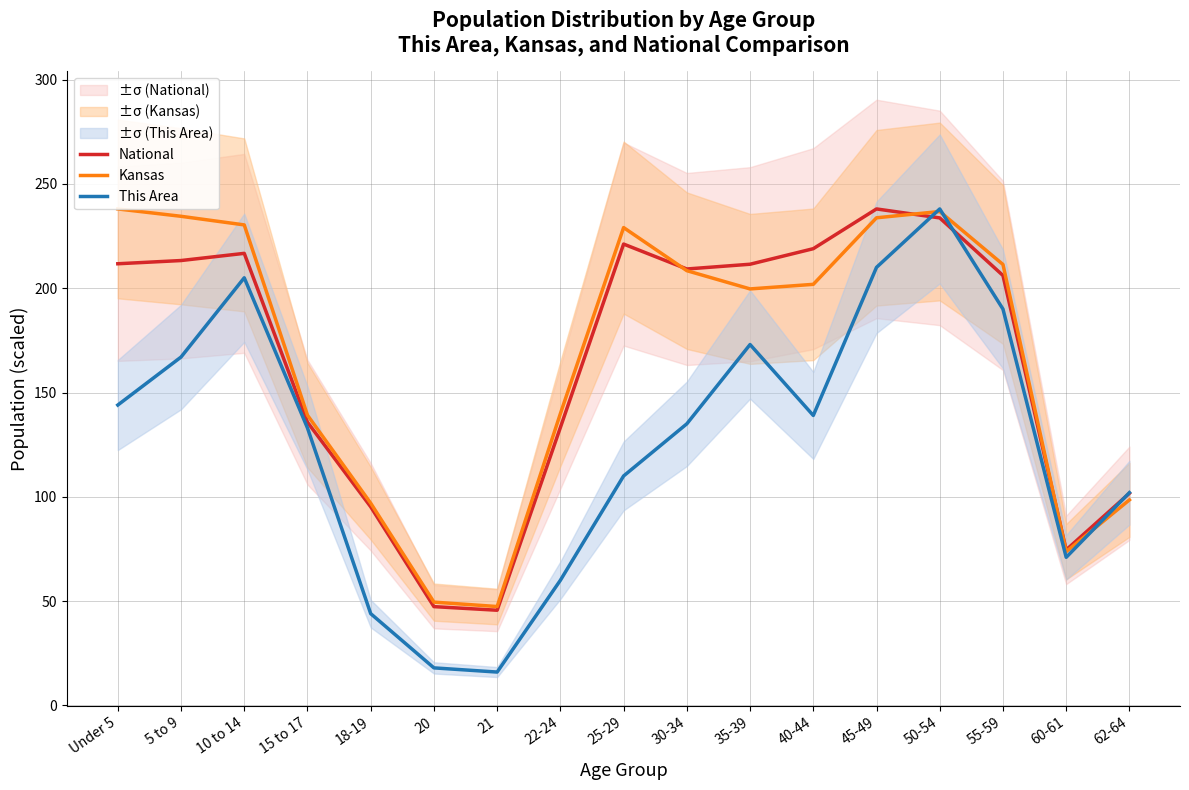

What is the spread (max minus min) of values at 21?

31.4